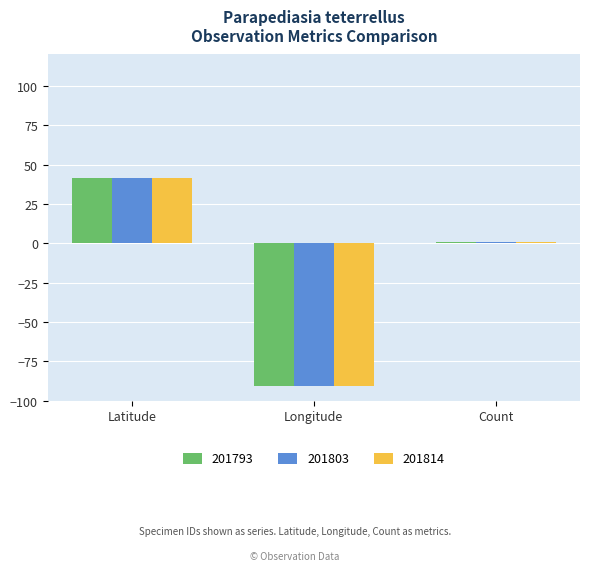

What is the value of the 201814 bar at the 3rd from the left?

1.0